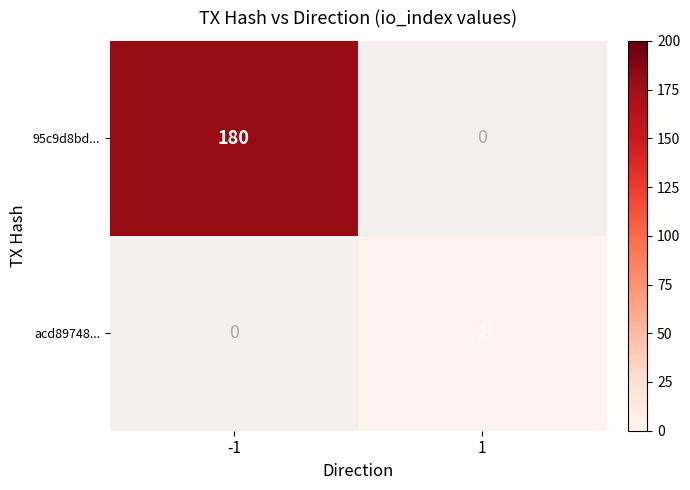

Is the value of 95c9d8bd... at -1 greater than the value of acd89748... at 1?

Yes